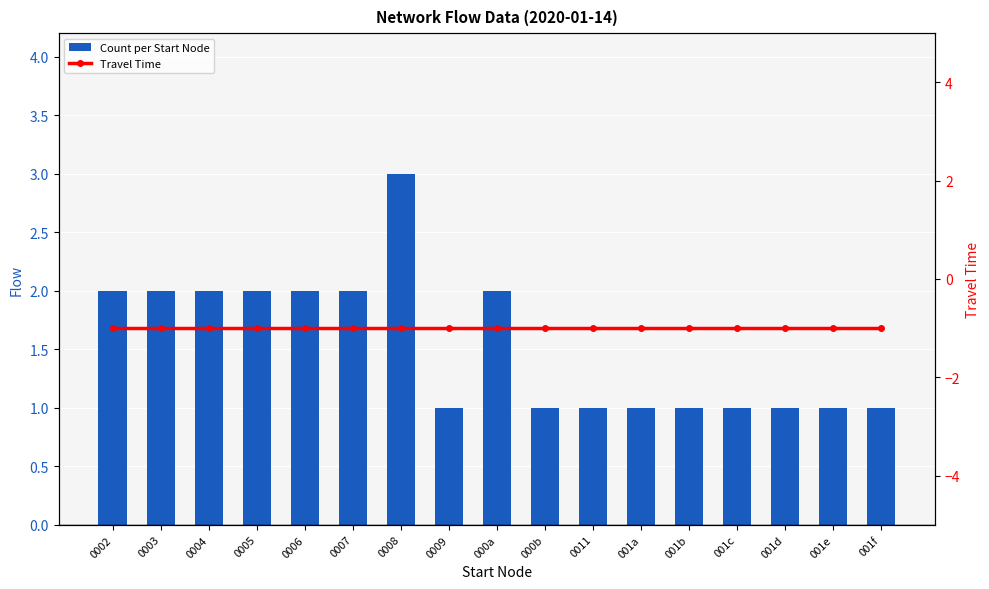

Which series has the largest total across all categories?

Count per Start Node